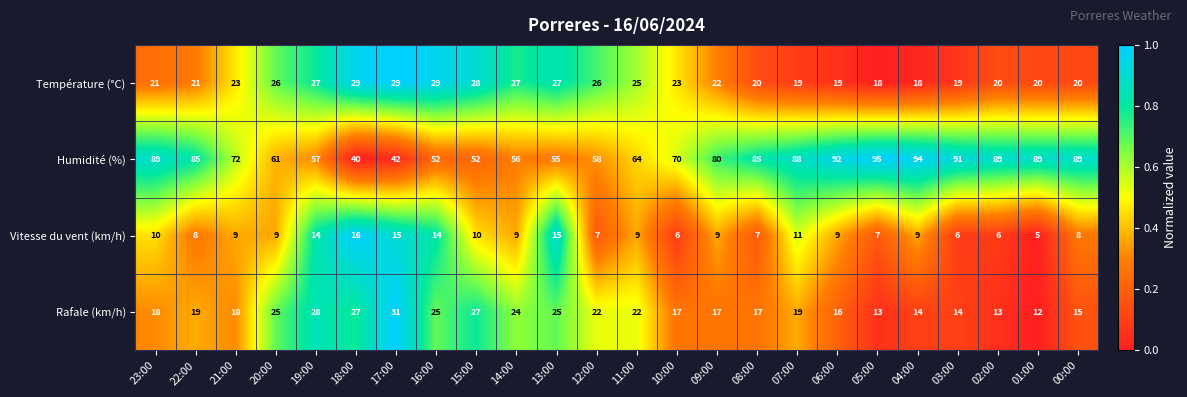

Which series has the largest total across all categories?

Humidité (%)